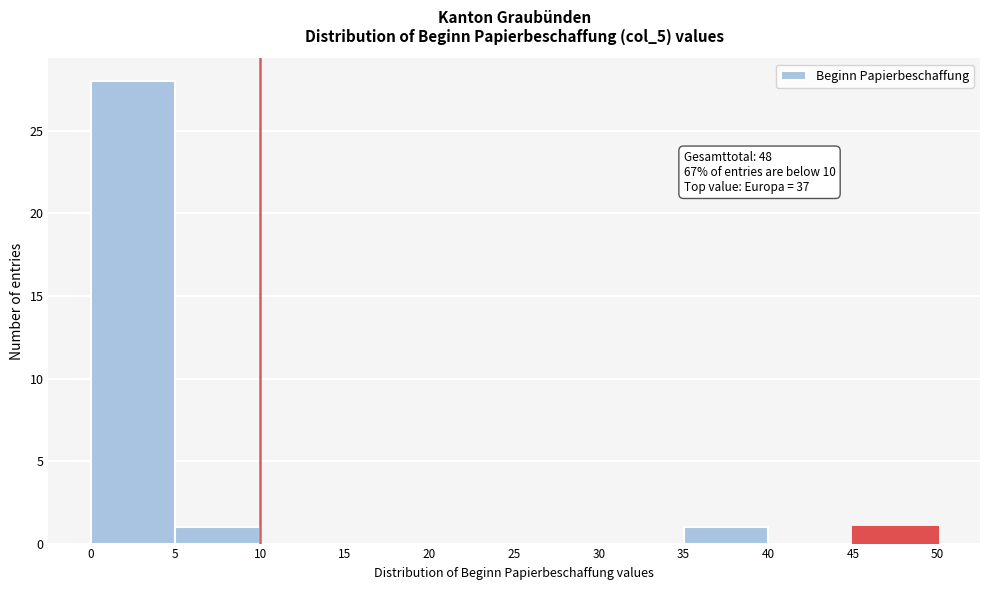

Over which range of the x-axis is the bar tallest?

0 to 5